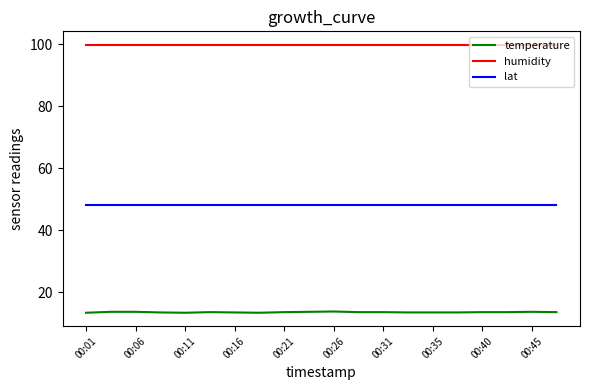

Rank the series by their average value, from highest to lowest.

humidity, lat, temperature